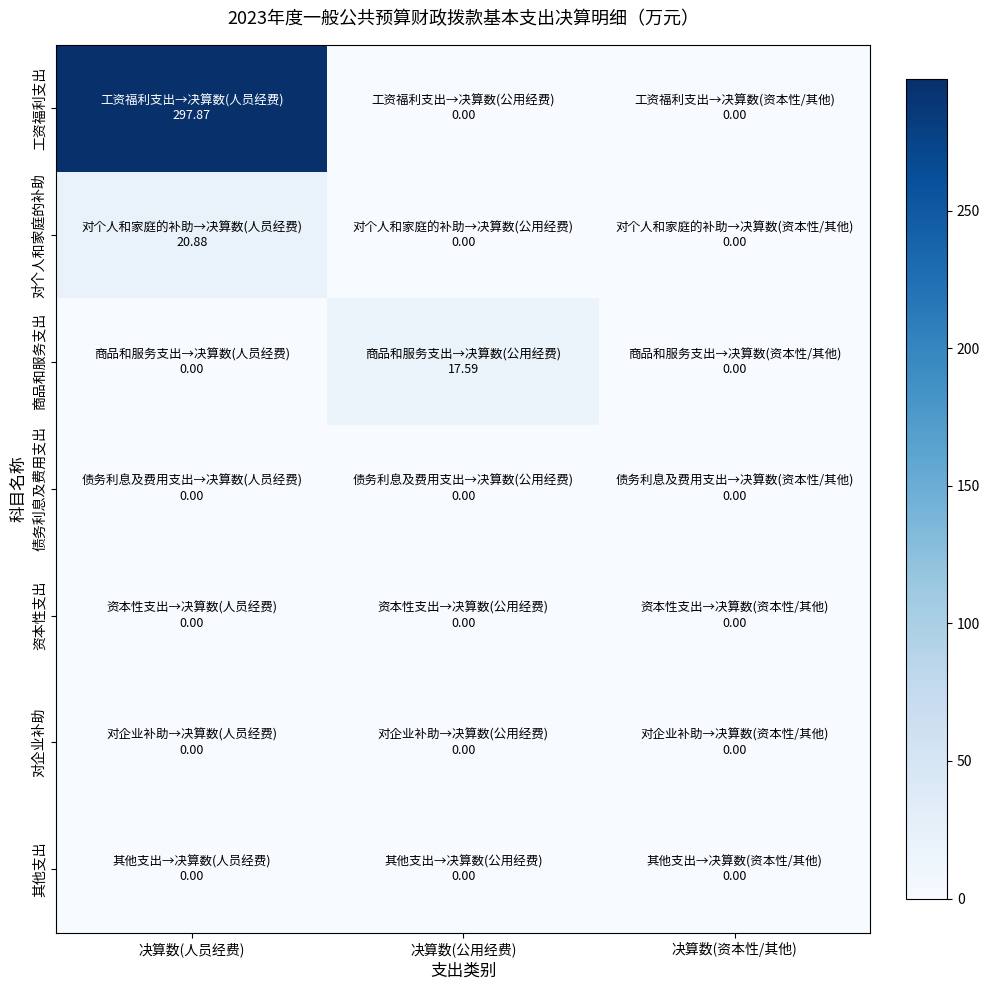

Between 决算数(人员经费) and 决算数(公用经费), which series saw the biggest shift?

工资福利支出